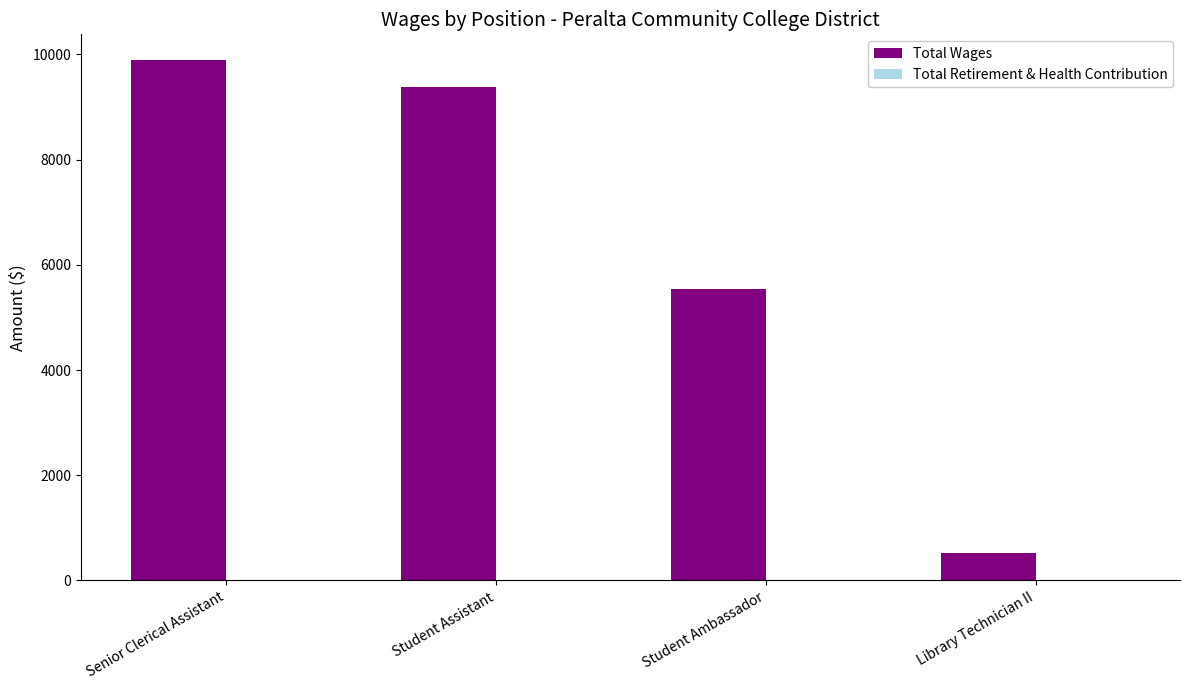

Reading left to right, what are all the values shown in this chart?

Senior Clerical Assistant=9887	Student Assistant=9381	Student Ambassador=5545	Library Technician II=521